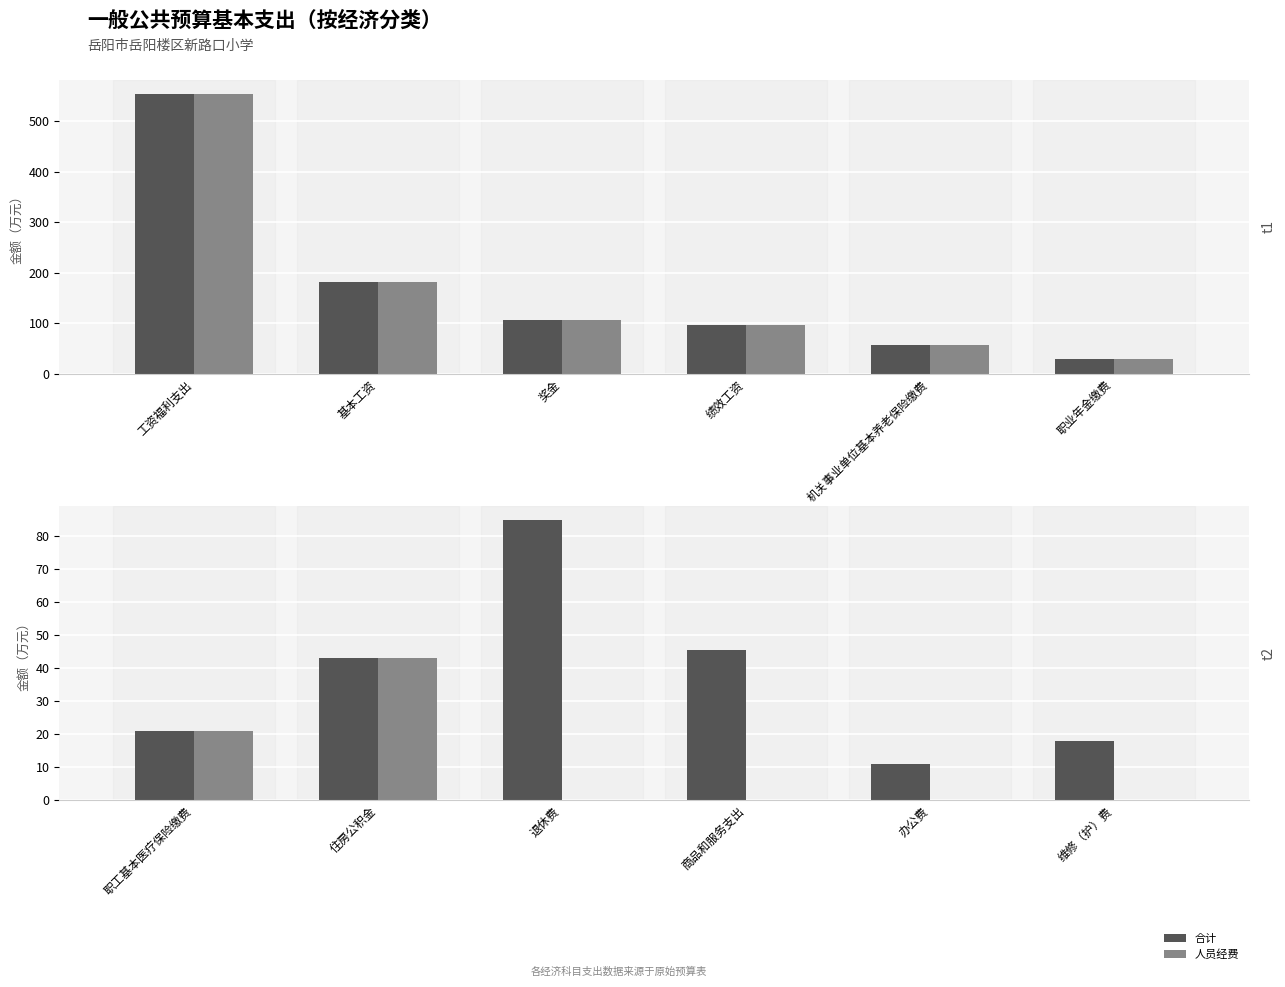

How many bars are there in each group?

2